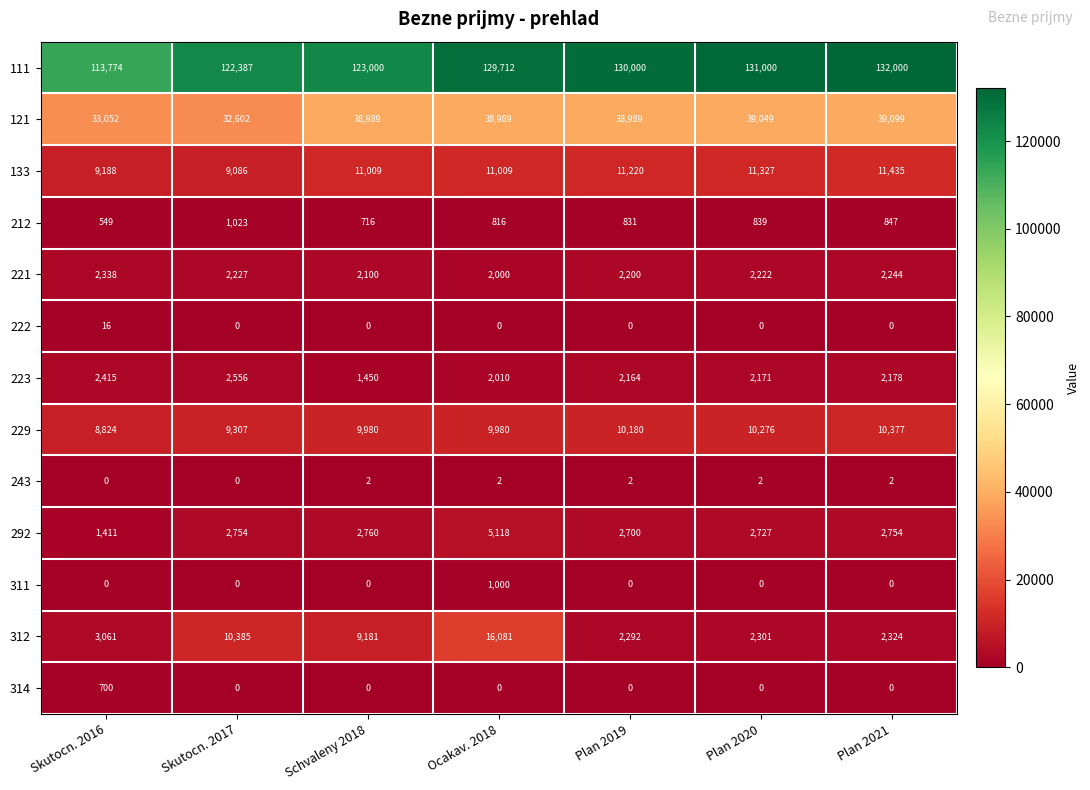

What is the difference between the second highest and second lowest values in the 212 series?

131